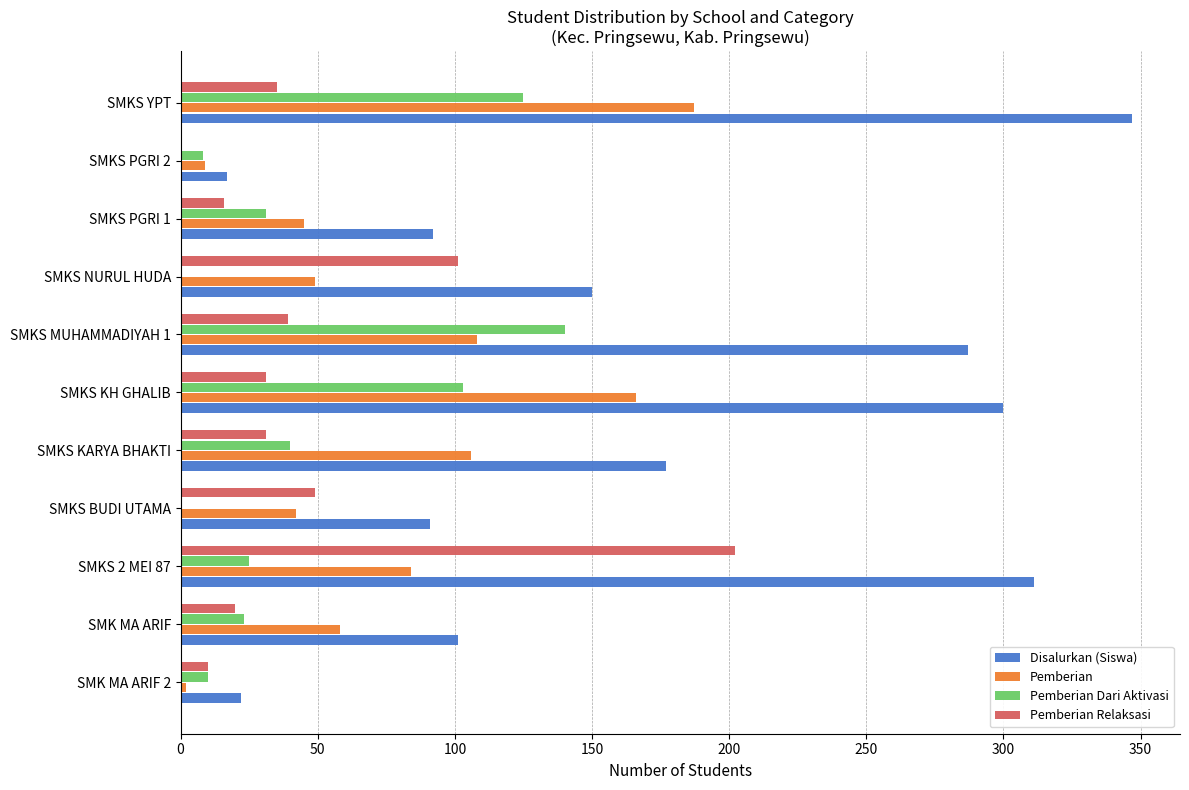

True or false: Pemberian Dari Aktivasi has a value of 13 at SMKS 2 MEI 87.

False